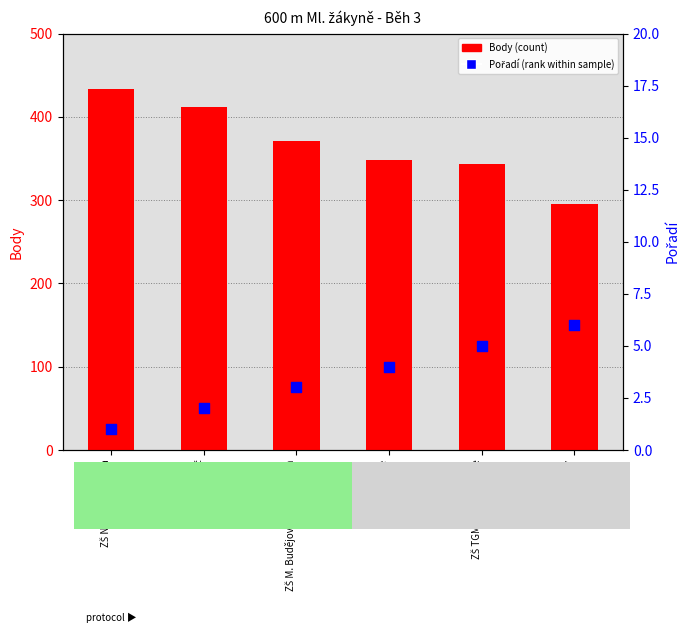

At which category is the sum across all series the highest?

ZŠ Náměšť, Husova